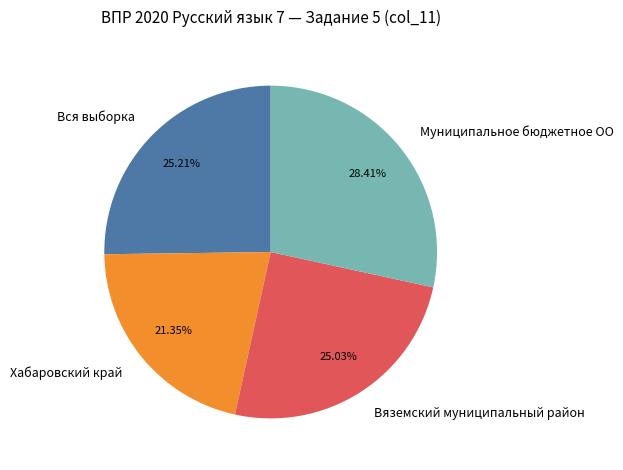

What is the largest slice in the pie chart?

Муниципальное бюджетное ОО